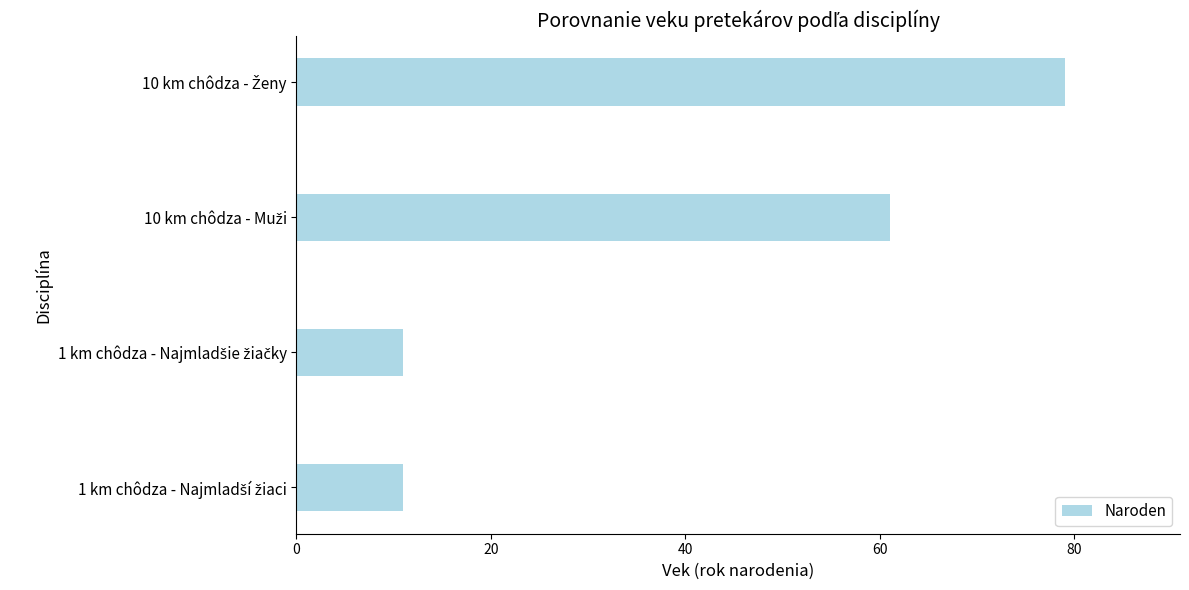

Reading bottom to top, transcribe all the data shown in this chart.

11	11	61	79